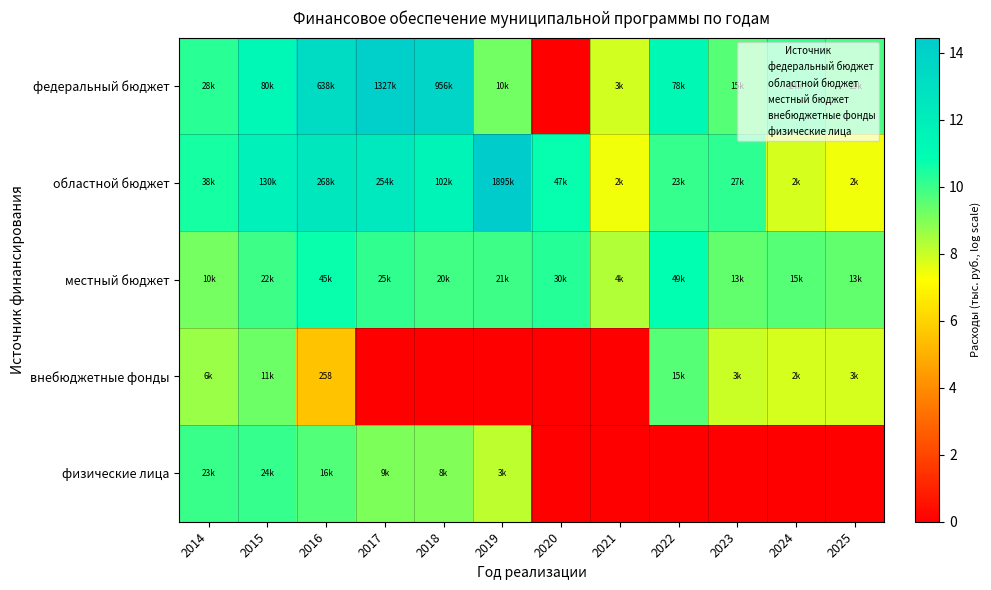

At which label does местный бюджет reach its peak?

2022